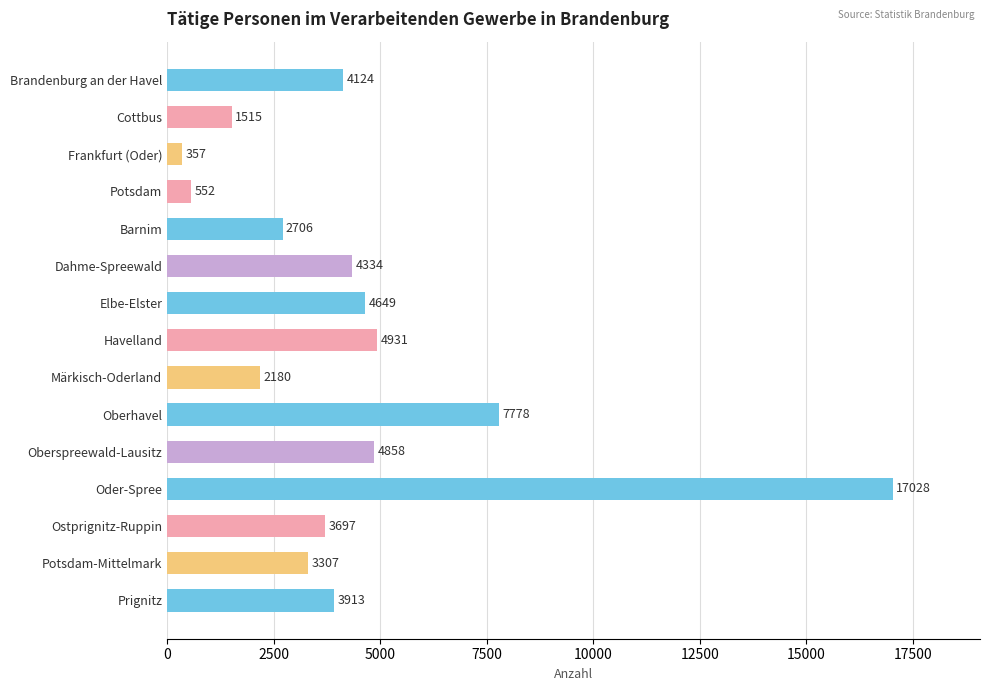

The chart shows a value of 2602 at Oberspreewald-Lausitz. True or false?

False